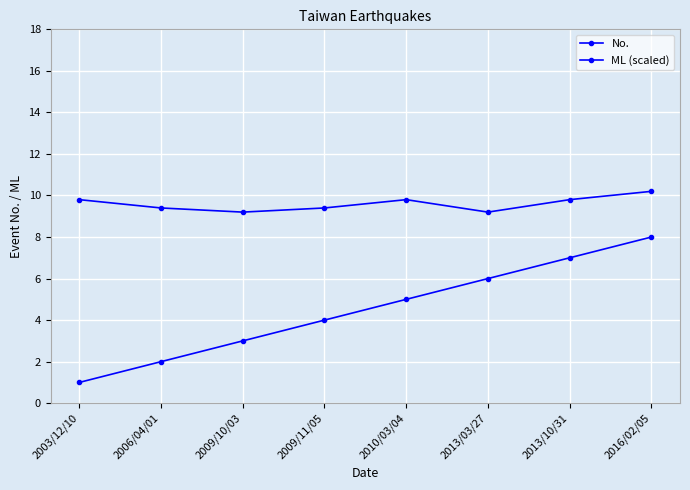

Rank the categories by ML (scaled) value from highest to lowest.

2016/02/05, 2003/12/10, 2010/03/04, 2013/10/31, 2006/04/01, 2009/11/05, 2009/10/03, 2013/03/27